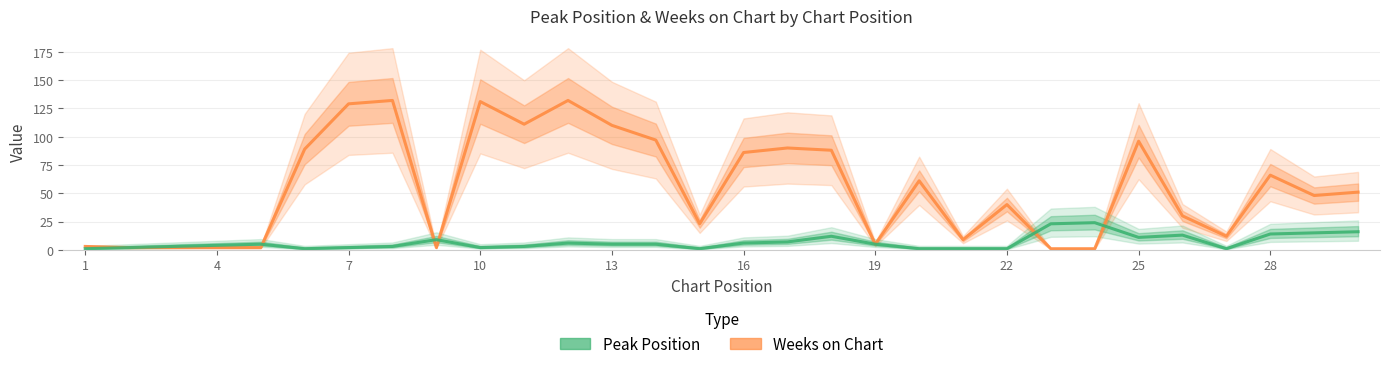

Which series has the widest spread of values?

Weeks on Chart